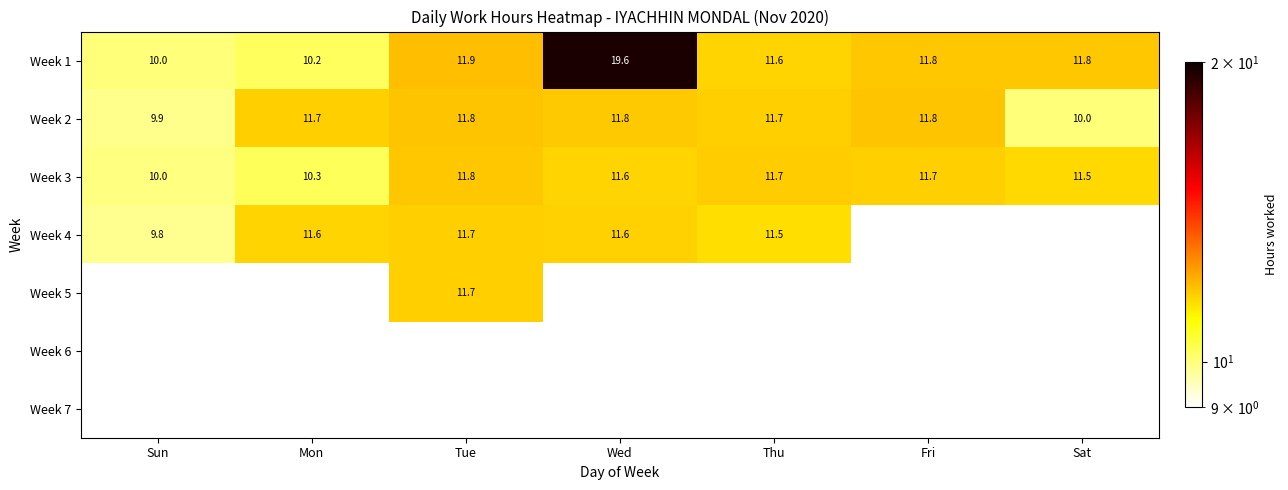

Is the value of Week 1 at Fri greater than the value of Week 5 at Tue?

Yes